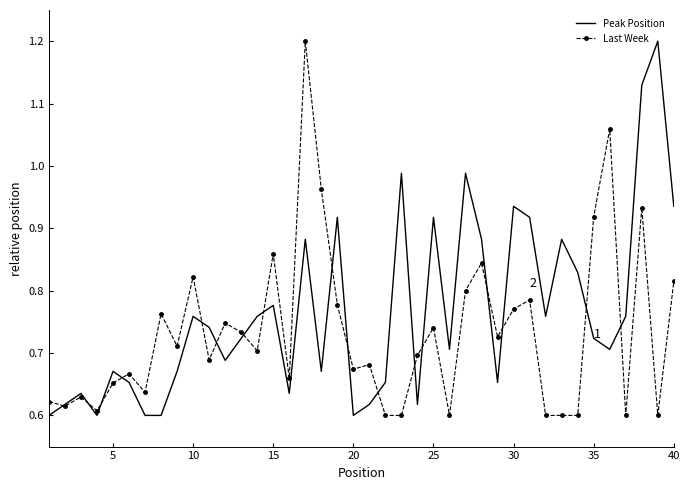

What is the maximum value shown in the chart?

1.2